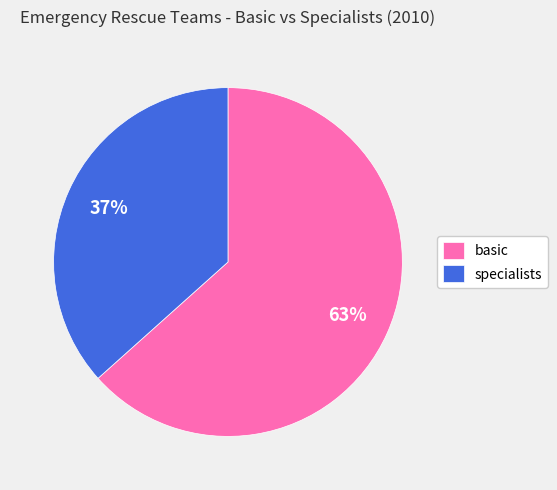

Is there any slice that represents more than half of the pie?

Yes